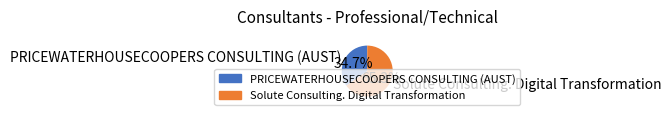

To the nearest percent, what is the difference between the largest and smallest slice percentages?

31%